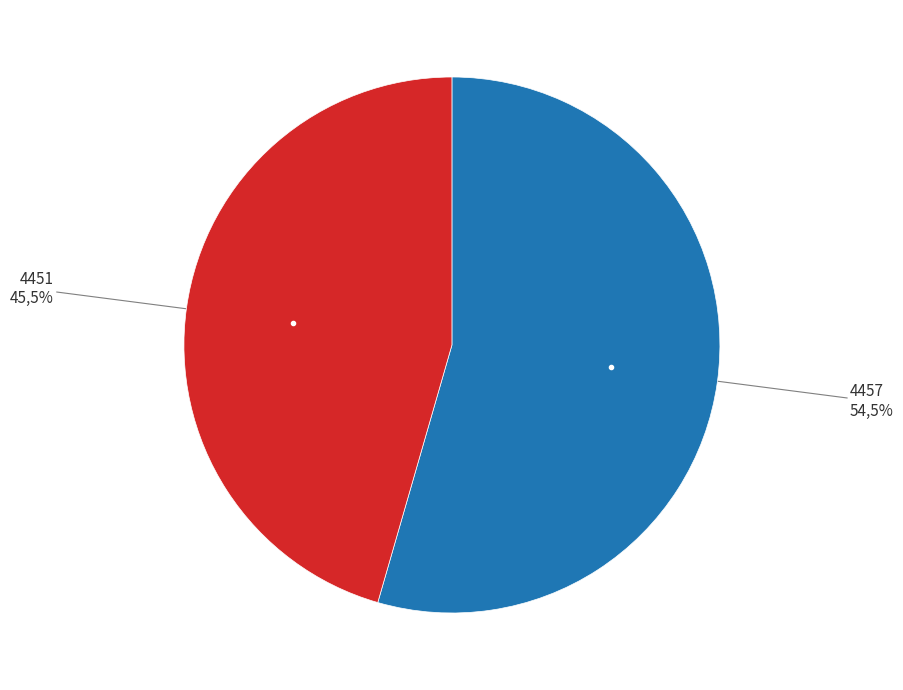

To the nearest percent, what is the average slice percentage?

50%